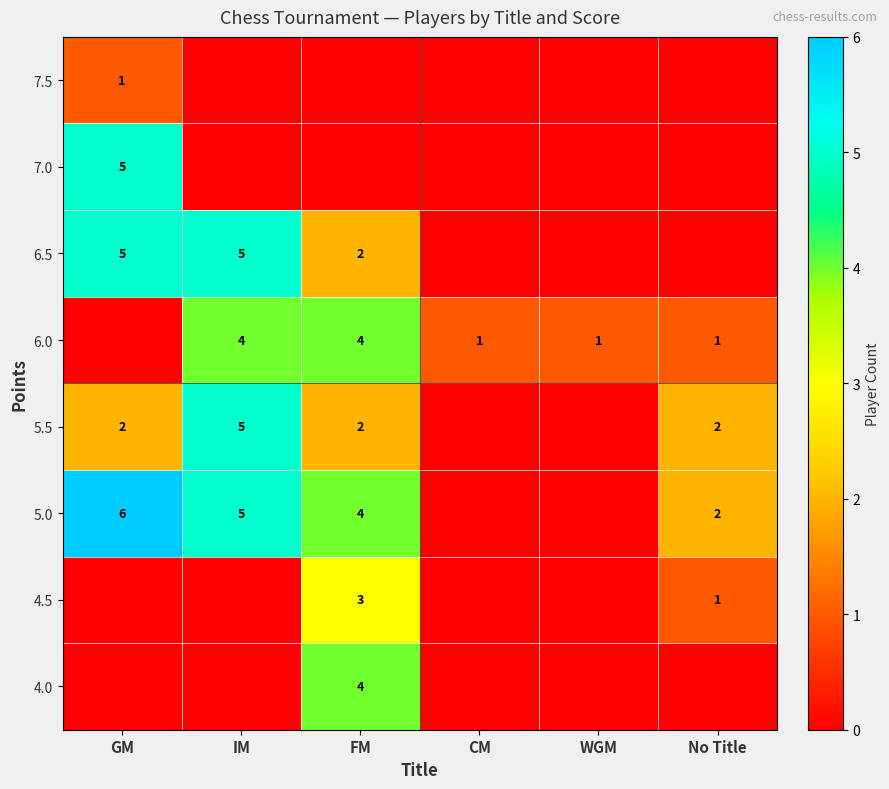

What is the sum of the 5.0 values at IM and No Title?

7